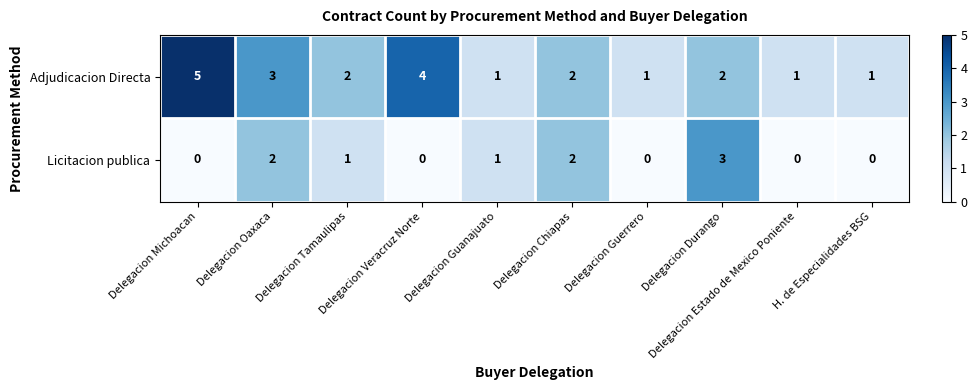

What is the highest value of the Licitacion publica series?

3